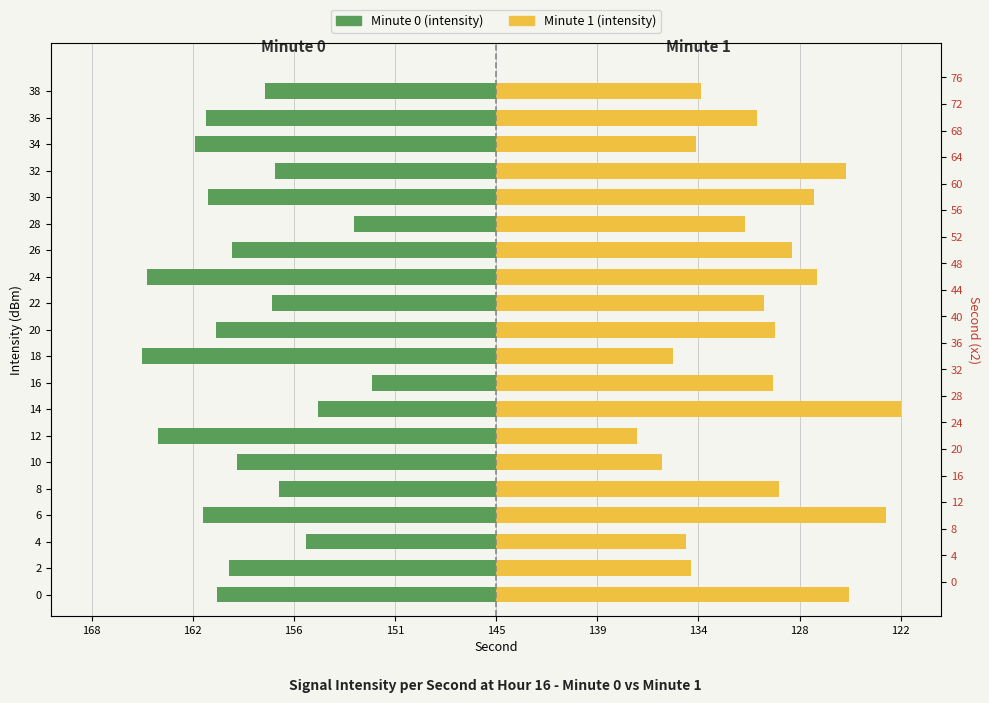

What is the maximum value shown in the chart?

22.5